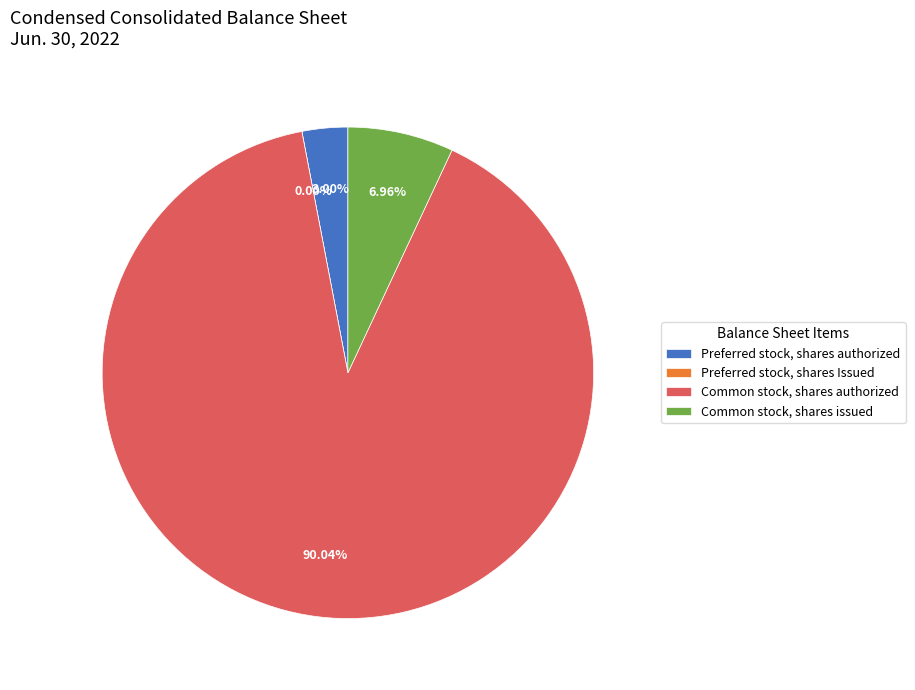

Which category has the smallest portion of the pie?

Preferred stock, shares Issued